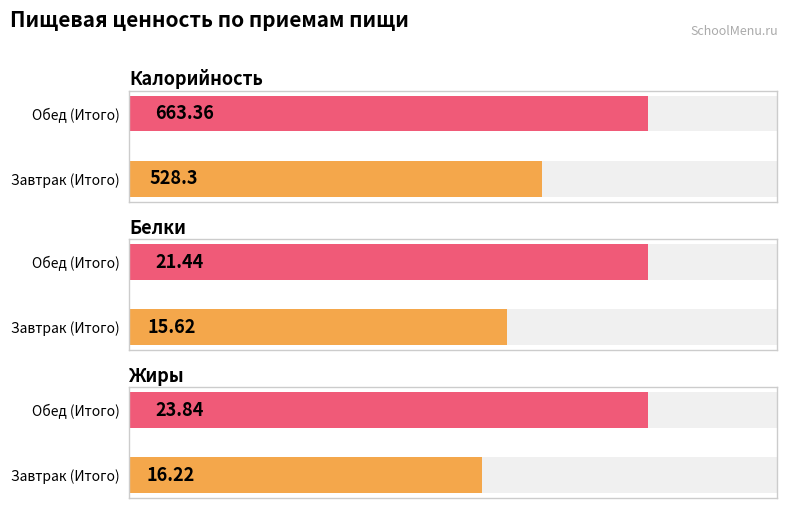

How many categories are shown in the chart?

2